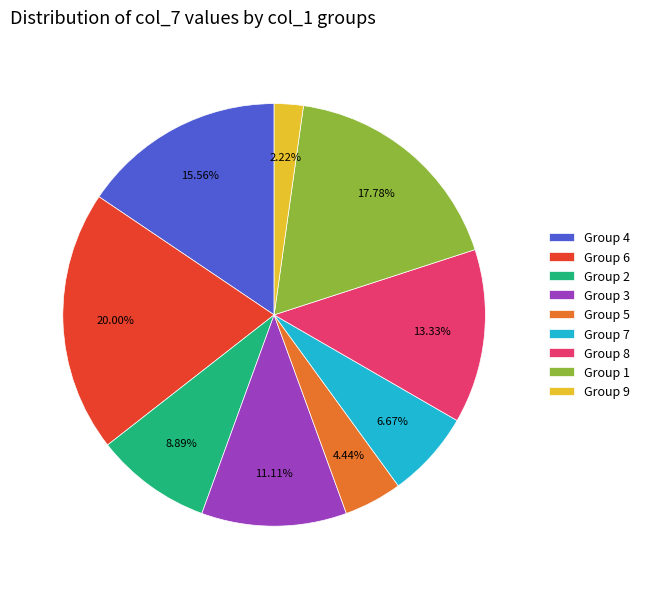

Which category has the biggest portion of the pie?

Group 6